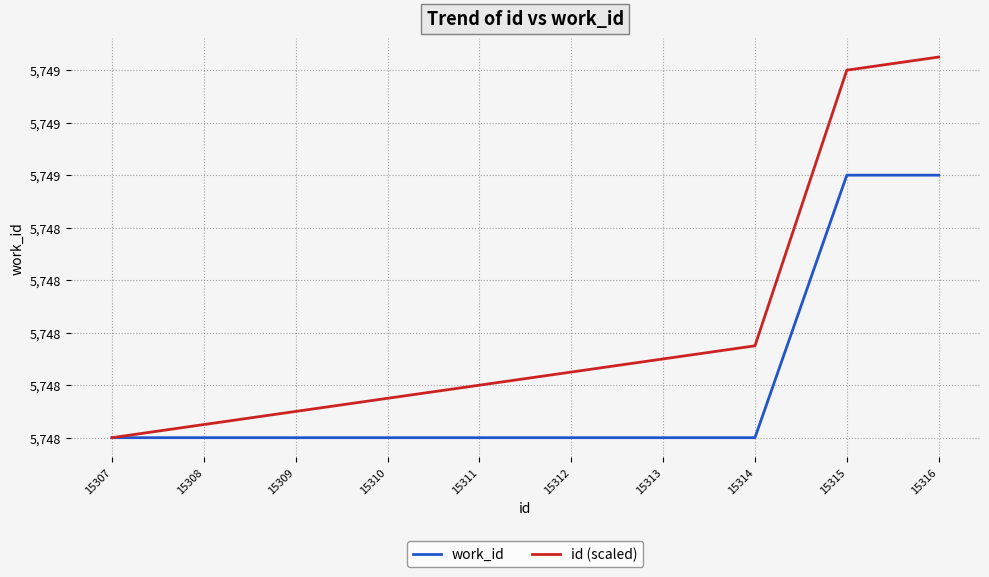

What is the value of the id (scaled) point at the 3rd from the left?

5748.1